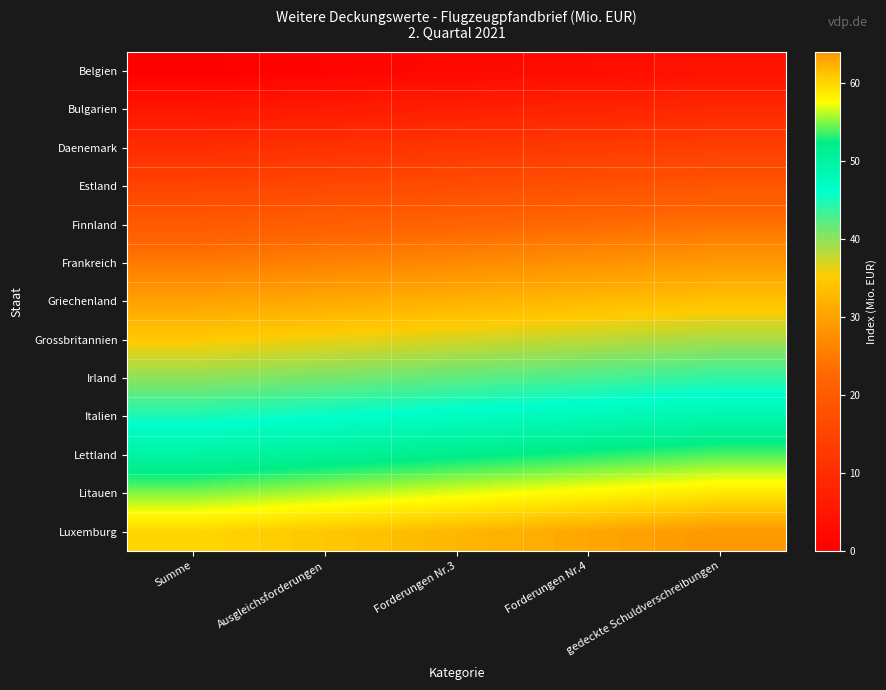

Reading left to right, extract all data points from this chart.

Belgien: Summe=0	Ausgleichsforderungen=1	Forderungen Nr.3=2	Forderungen Nr.4=3	gedeckte Schuldverschreibungen=4
Bulgarien: Summe=5	Ausgleichsforderungen=6	Forderungen Nr.3=7	Forderungen Nr.4=8	gedeckte Schuldverschreibungen=9
Daenemark: Summe=10	Ausgleichsforderungen=11	Forderungen Nr.3=12	Forderungen Nr.4=13	gedeckte Schuldverschreibungen=14
Estland: Summe=15	Ausgleichsforderungen=16	Forderungen Nr.3=17	Forderungen Nr.4=18	gedeckte Schuldverschreibungen=19
Finnland: Summe=20	Ausgleichsforderungen=21	Forderungen Nr.3=22	Forderungen Nr.4=23	gedeckte Schuldverschreibungen=24
Frankreich: Summe=25	Ausgleichsforderungen=26	Forderungen Nr.3=27	Forderungen Nr.4=28	gedeckte Schuldverschreibungen=29
Griechenland: Summe=30	Ausgleichsforderungen=31	Forderungen Nr.3=32	Forderungen Nr.4=33	gedeckte Schuldverschreibungen=34
Grossbritannien: Summe=35	Ausgleichsforderungen=36	Forderungen Nr.3=37	Forderungen Nr.4=38	gedeckte Schuldverschreibungen=39
Irland: Summe=40	Ausgleichsforderungen=41	Forderungen Nr.3=42	Forderungen Nr.4=43	gedeckte Schuldverschreibungen=44
Italien: Summe=45	Ausgleichsforderungen=46	Forderungen Nr.3=47	Forderungen Nr.4=48	gedeckte Schuldverschreibungen=49
Lettland: Summe=50	Ausgleichsforderungen=51	Forderungen Nr.3=52	Forderungen Nr.4=53	gedeckte Schuldverschreibungen=54
Litauen: Summe=55	Ausgleichsforderungen=56	Forderungen Nr.3=57	Forderungen Nr.4=58	gedeckte Schuldverschreibungen=59
Luxemburg: Summe=60	Ausgleichsforderungen=61	Forderungen Nr.3=62	Forderungen Nr.4=63	gedeckte Schuldverschreibungen=64